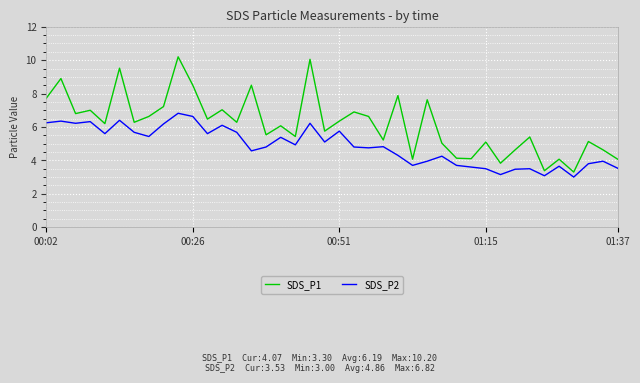

List the series in order of their overall mean, lowest first.

SDS_P2, SDS_P1